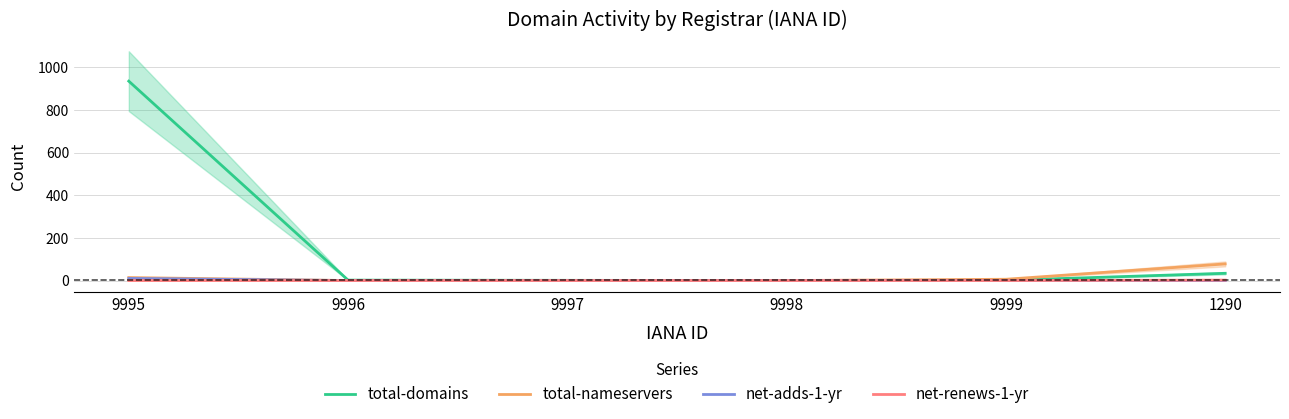

True or false: net-adds-1-yr has a value of -6 at 9996.

False